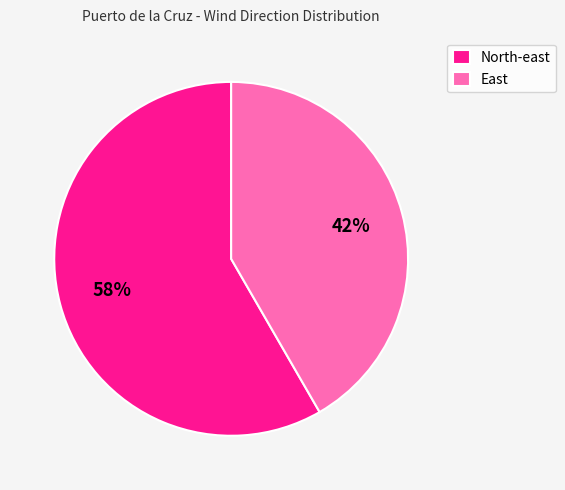

What percentage is the East slice, to the nearest percent?

42%